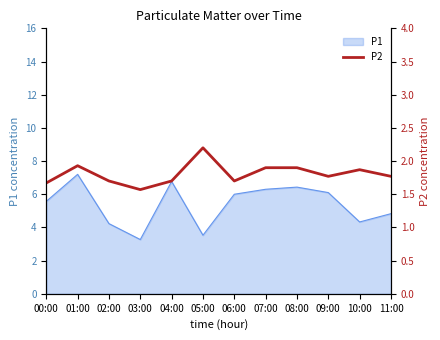

What is the label of the 8th point from the right?

04:00